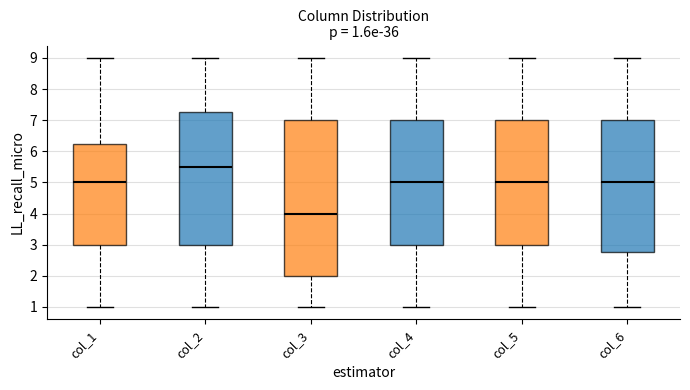

Comparing the boxes themselves (not the whiskers), which one is the tallest?

col_3